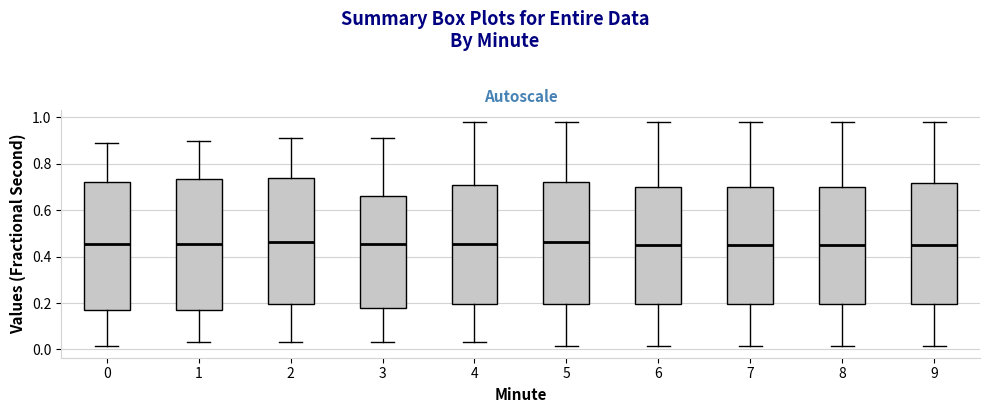

Where does the upper whisker of the box at x = 0 end on the y-axis? The values are not printed on the chart, so give them approximately, as read against the axis.

0.88